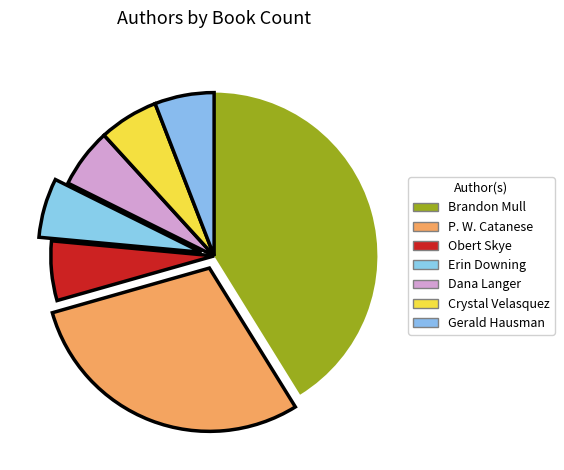

What is the ratio of the value at Gerald Hausman to the value at Dana Langer?

1.0